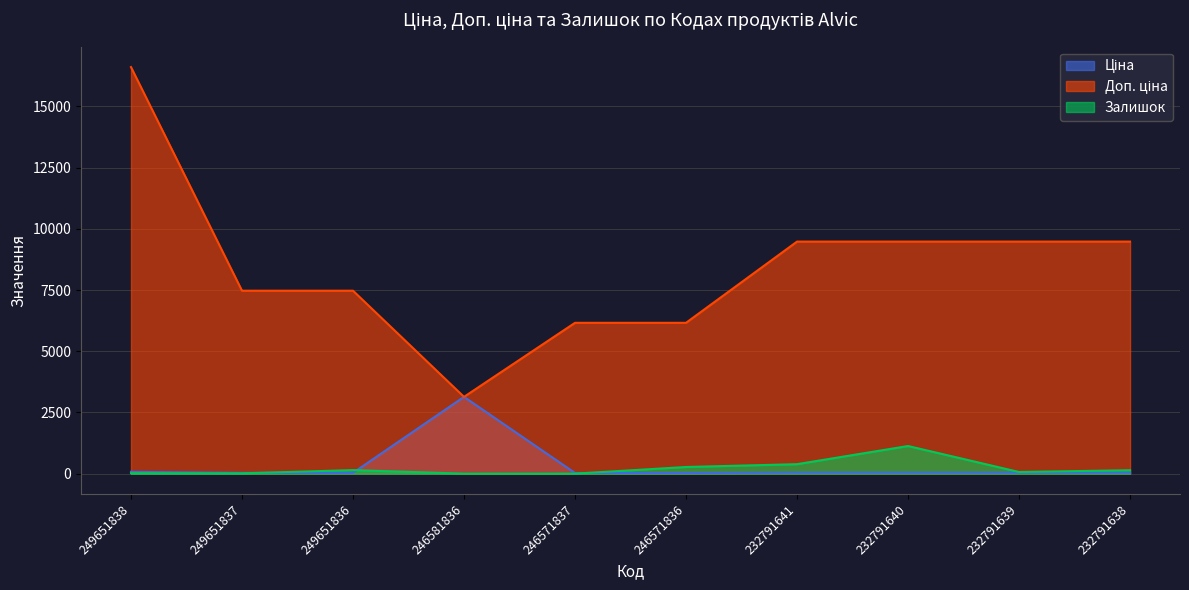

Is it true that Залишок equals 68.0 at 232791639?

True